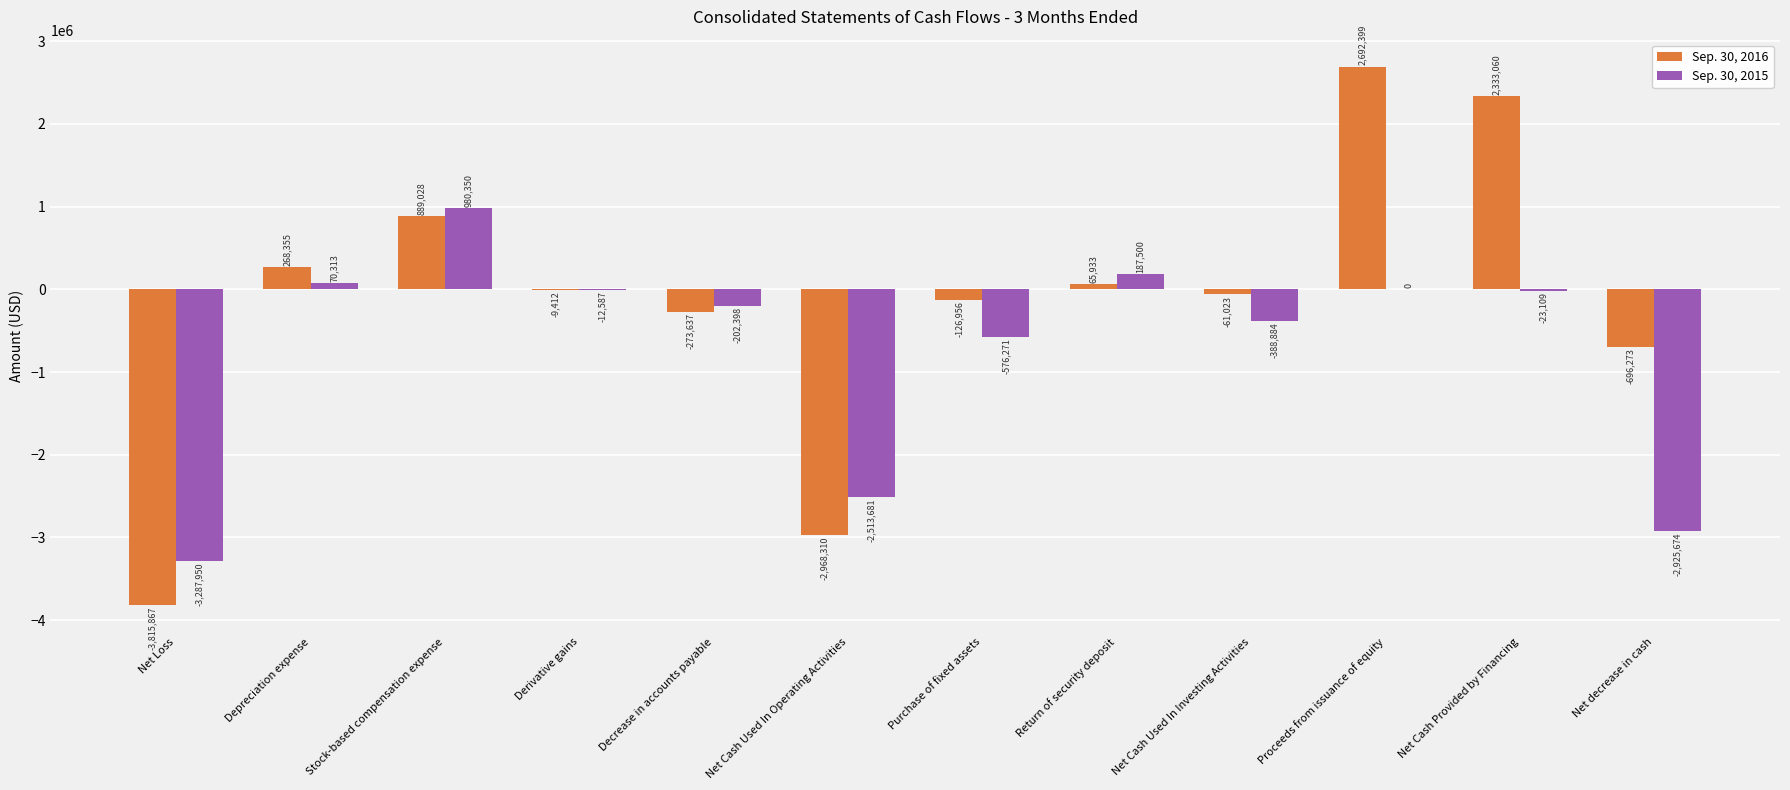

How many categories are shown in the chart?

12